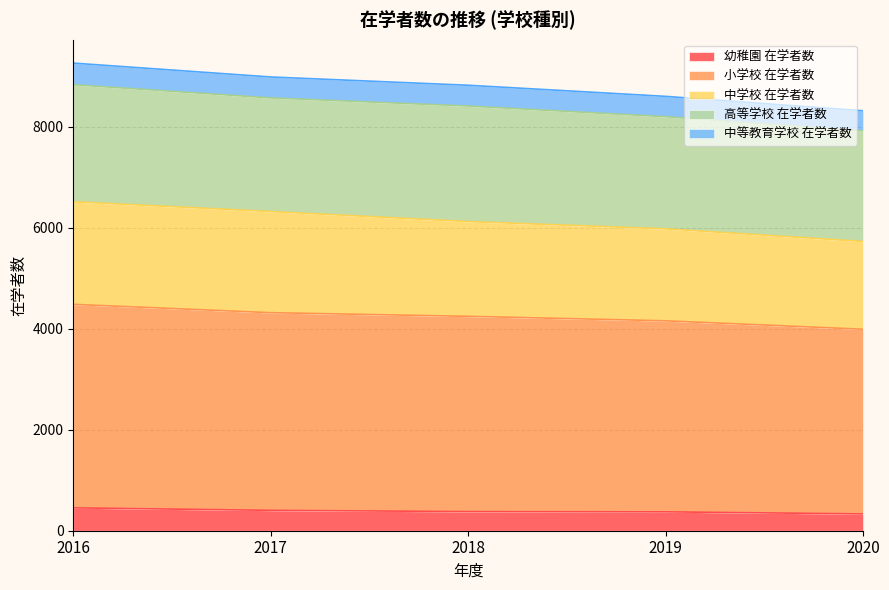

True or false: 中学校 在学者数 and 幼稚園 在学者数 cross at least once.

False